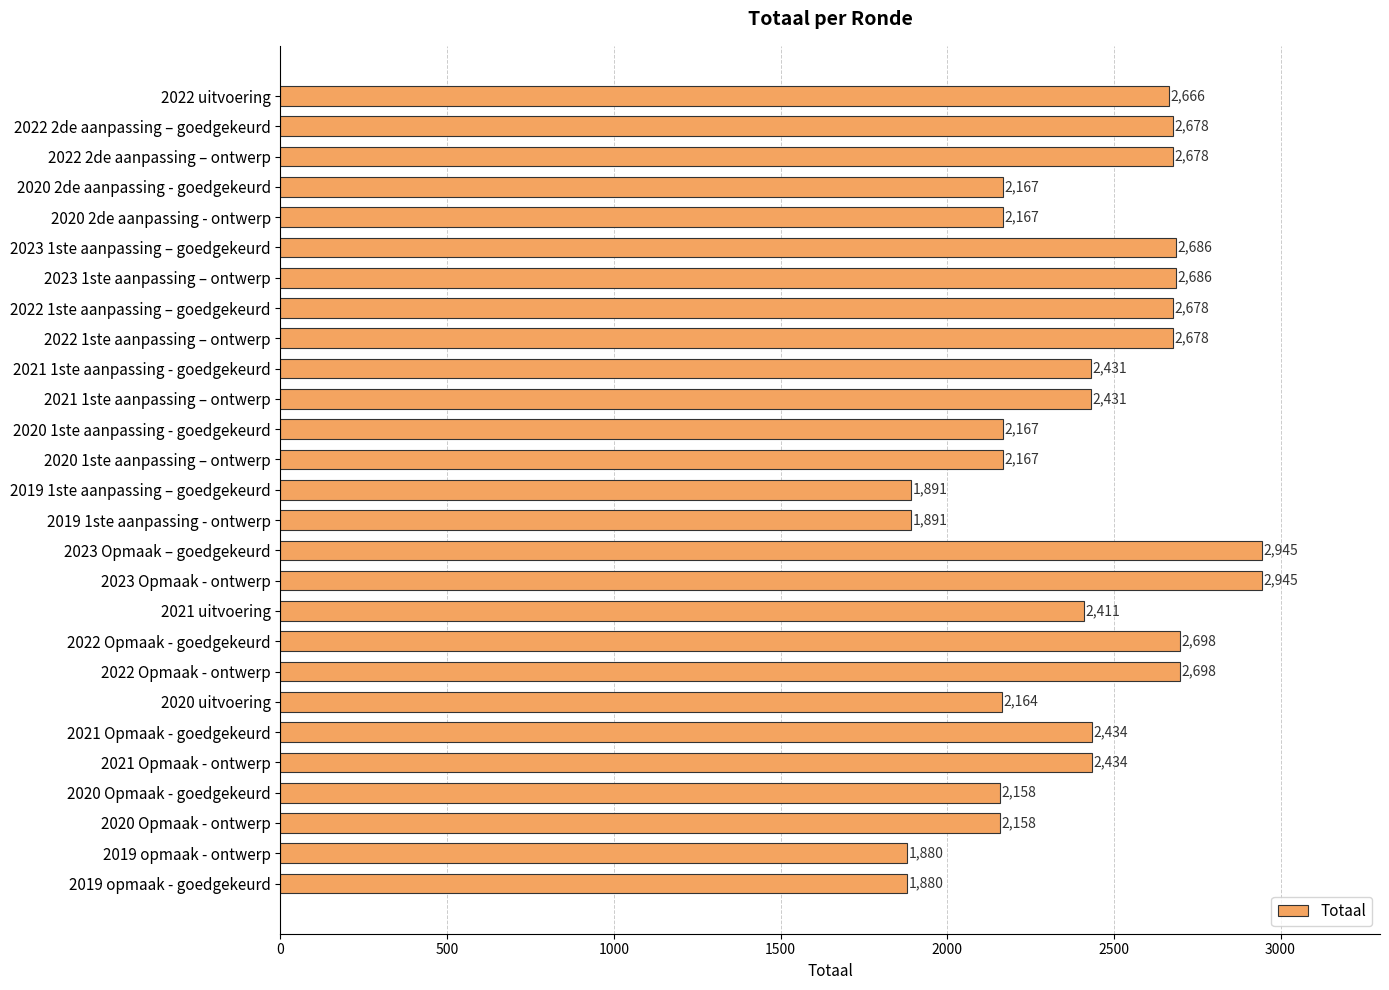

What is the greatest value displayed?

2945